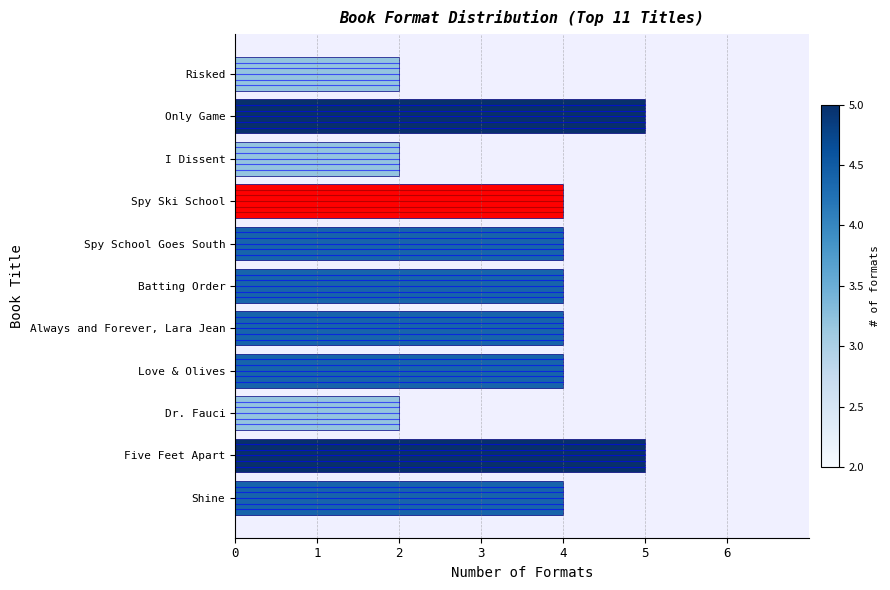

Which has a higher value, Shine or I Dissent?

Shine